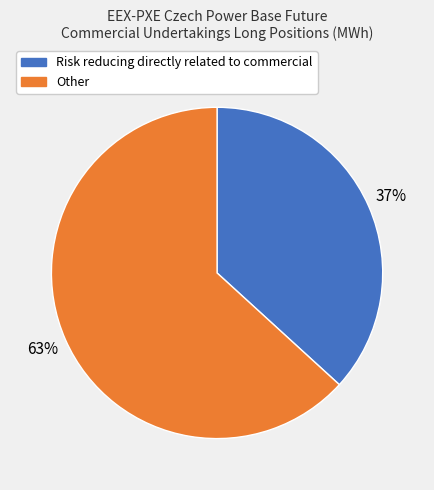

Is the sum of Risk reducing directly related to commercial and Other greater than half?

Yes